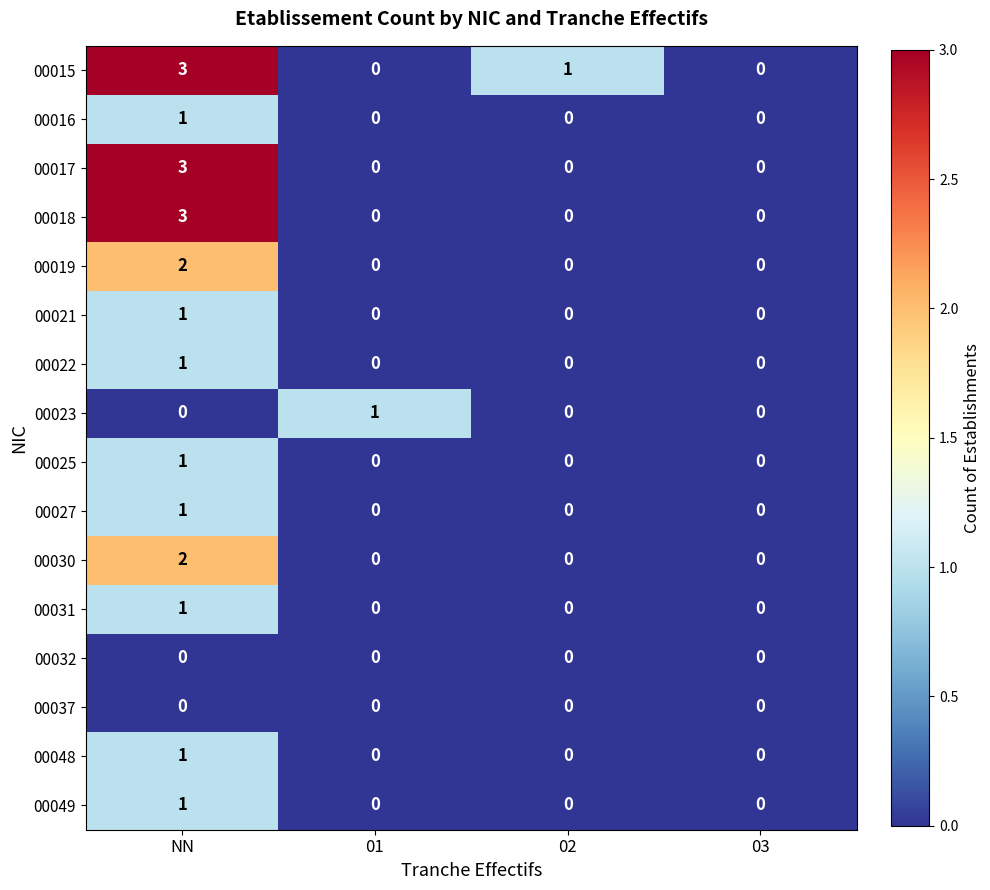

What is the spread (max minus min) of values at NN?

3